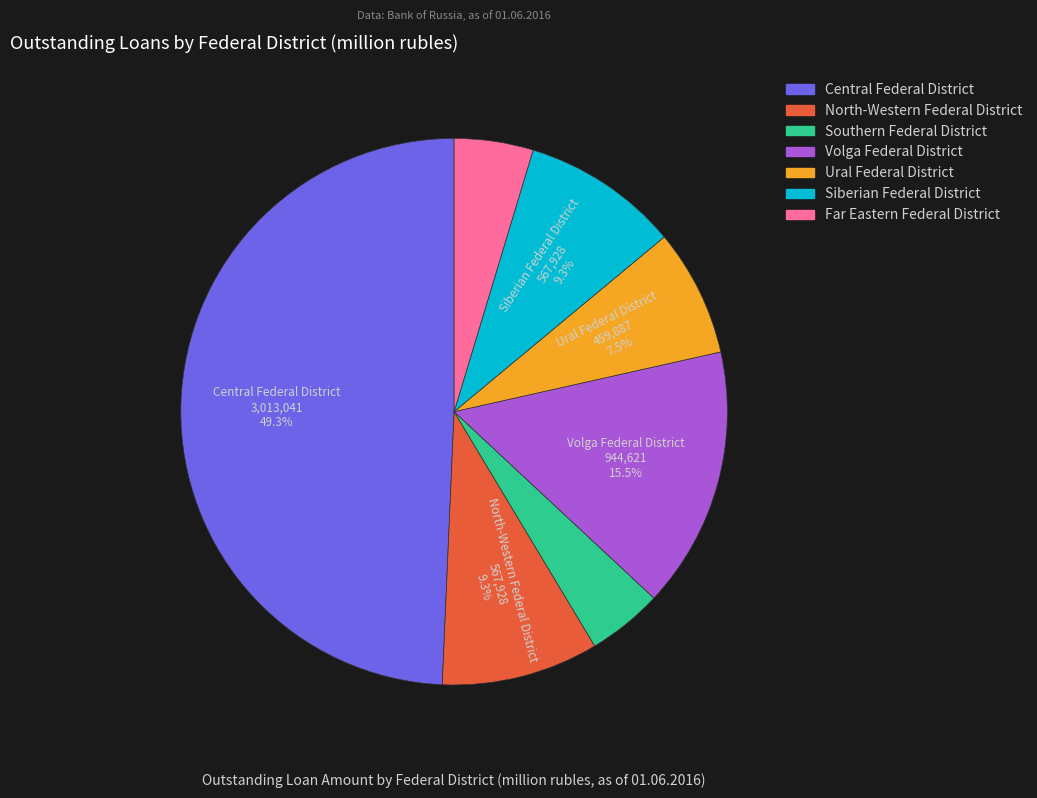

Does Far Eastern Federal District account for over 50% of the chart?

No